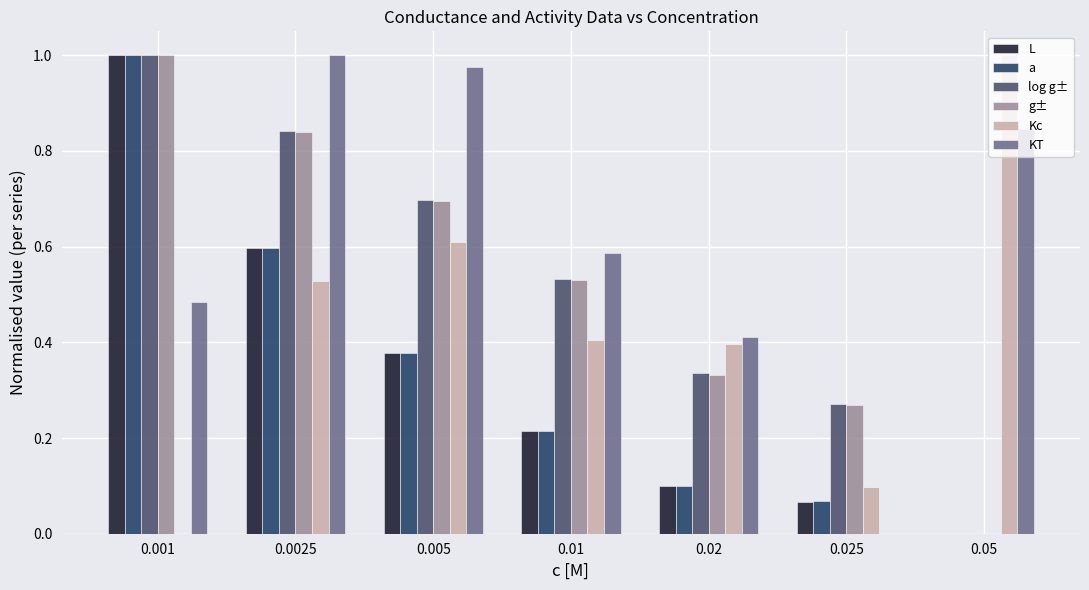

Between 0.005 and 0.01, which series saw the biggest shift?

KT